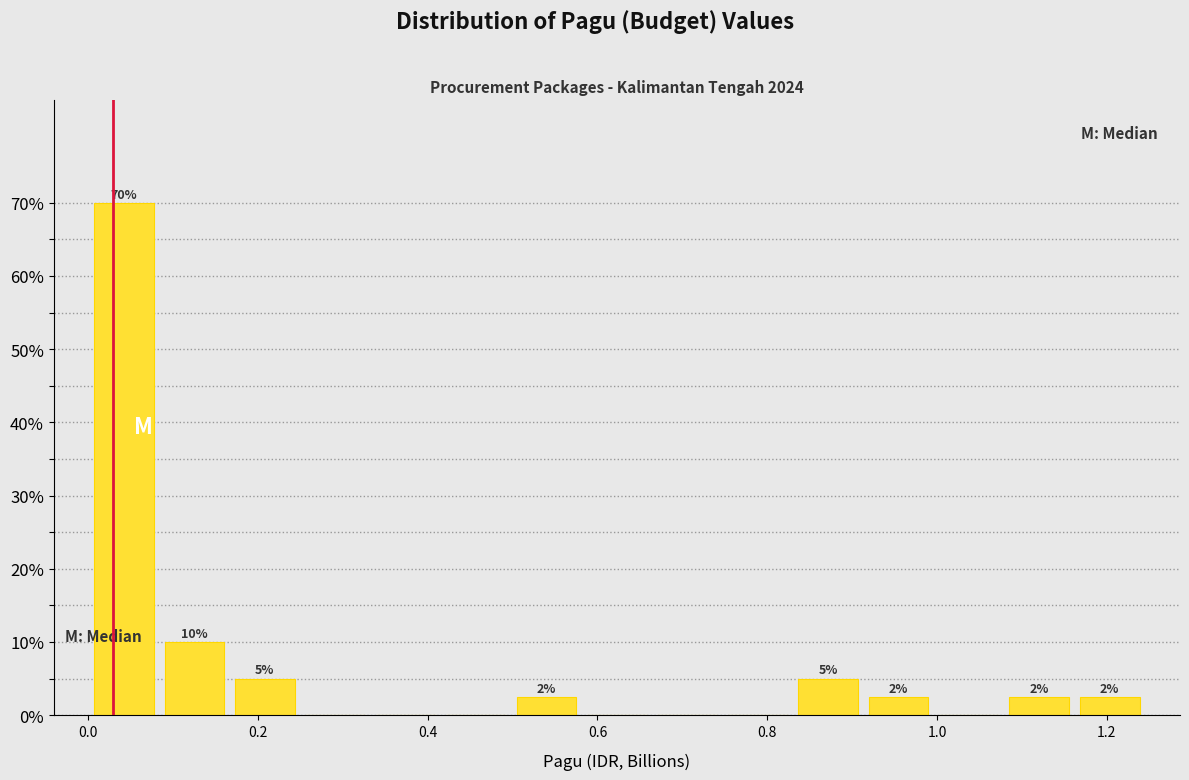

Over which range of the x-axis is the bar tallest?

0.00 to 0.08